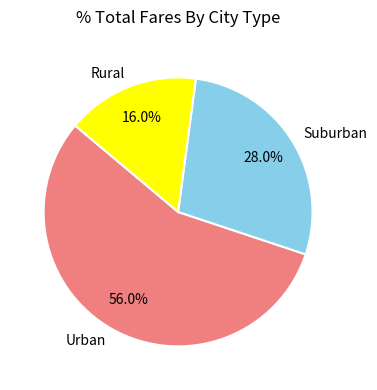

To the nearest percent, what is the difference between the largest and smallest slice percentages?

40%